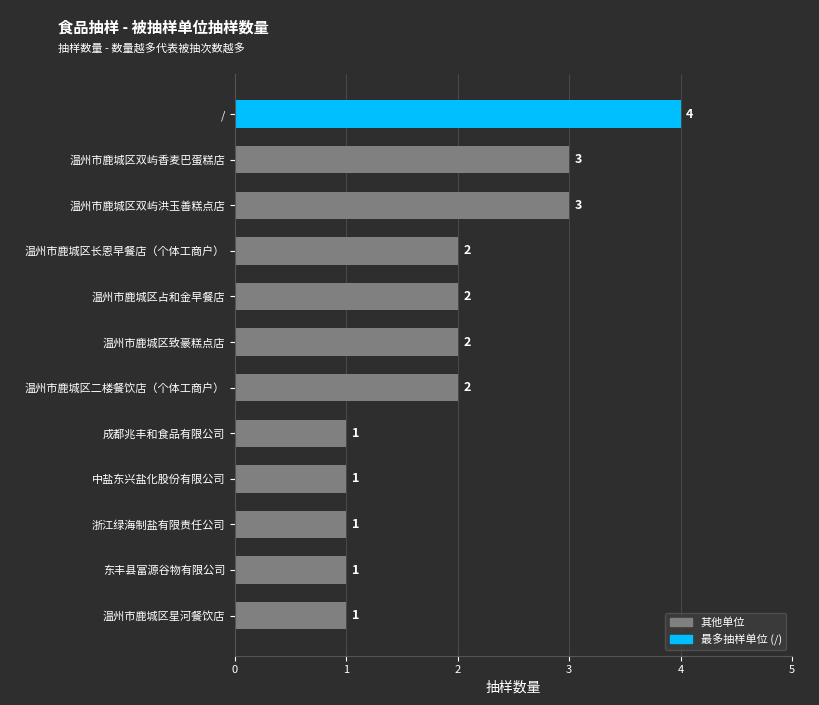

The value at 温州市鹿城区占和金早餐店 is 2. True or false?

True